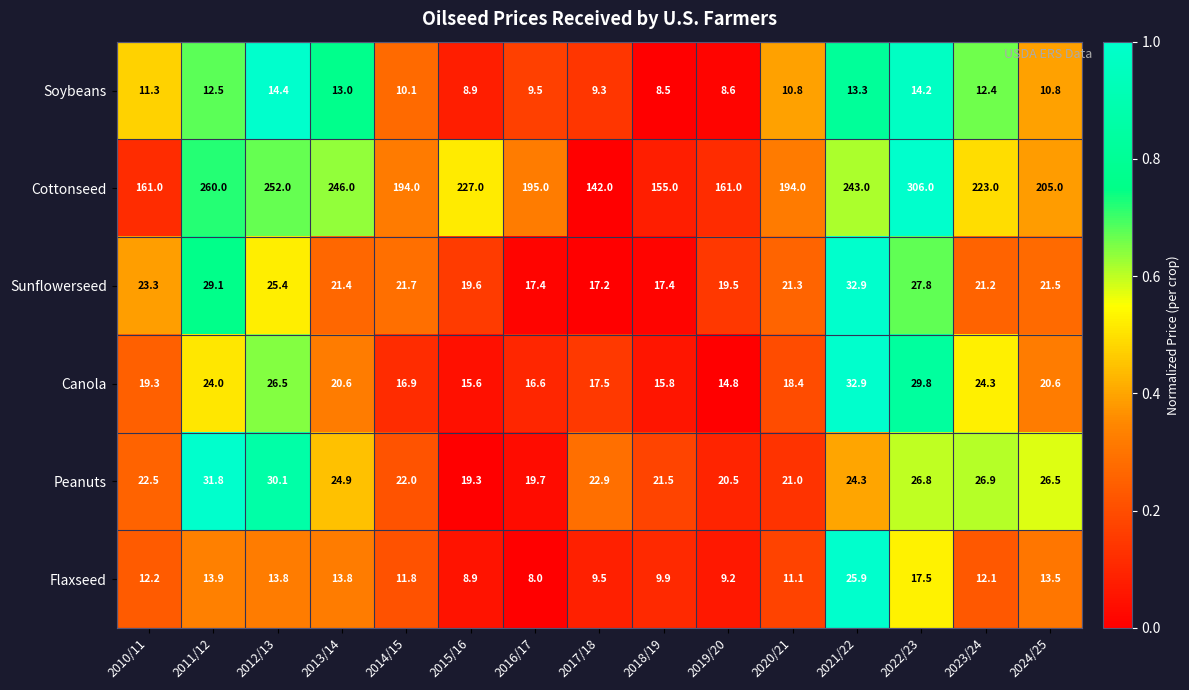

What is the average value of the Canola series?

20.9